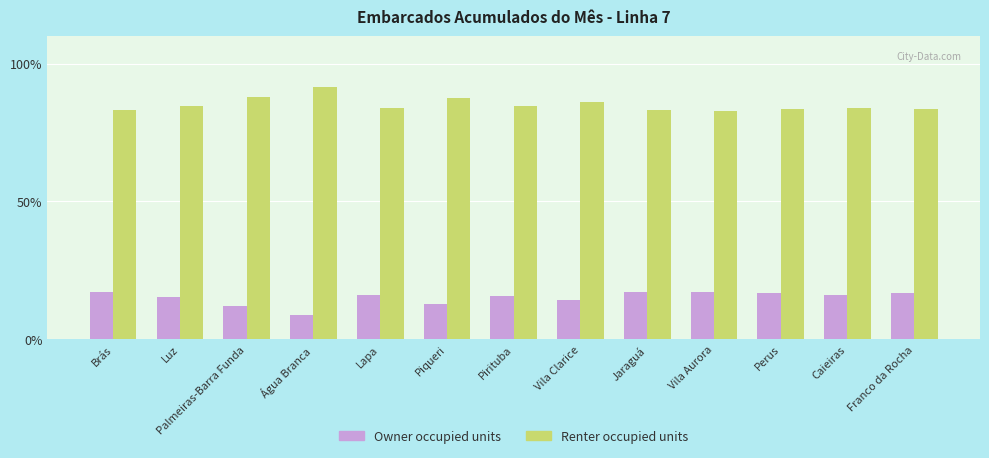

What is the spread (max minus min) of values at Vila Aurora?

65.5